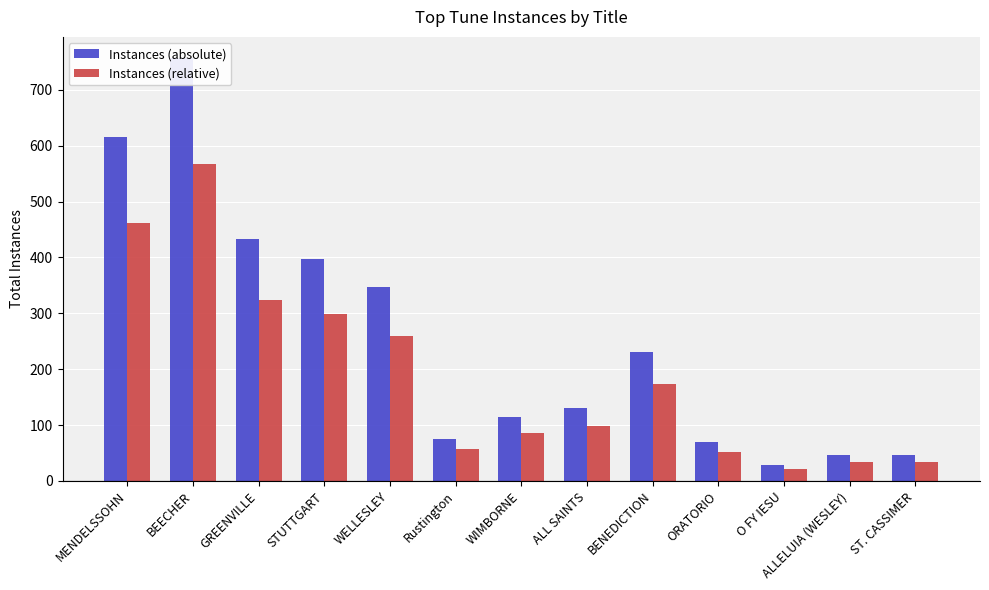

What position from the left is ST. CASSIMER?

13